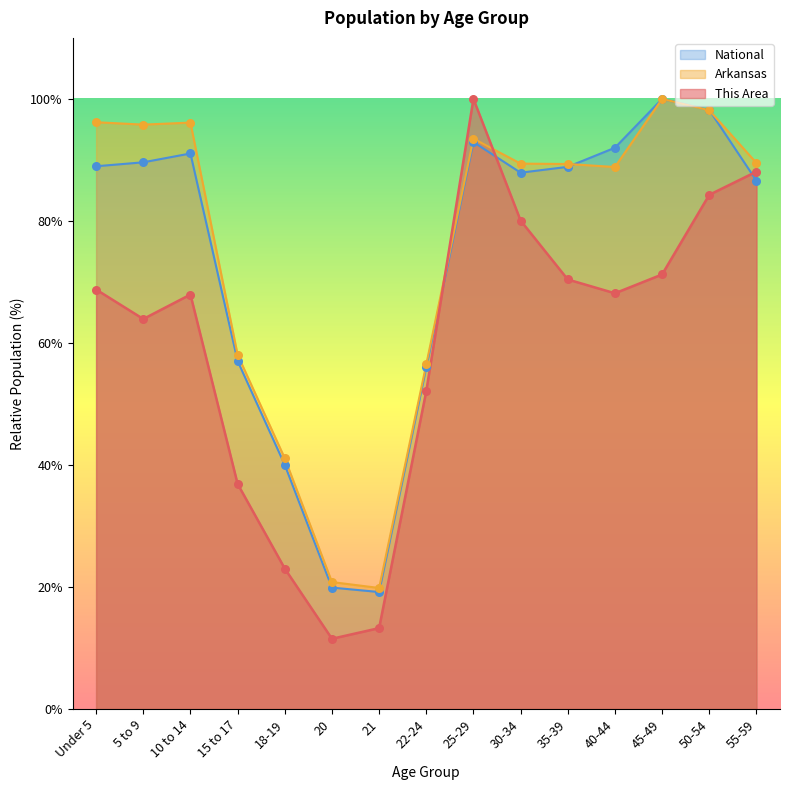

Which series has the largest total across all categories?

Arkansas